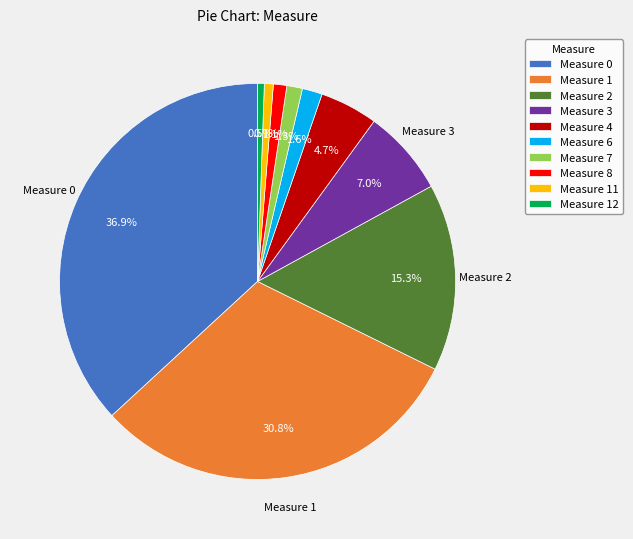

Does Measure 7 represent more than half of the total?

No